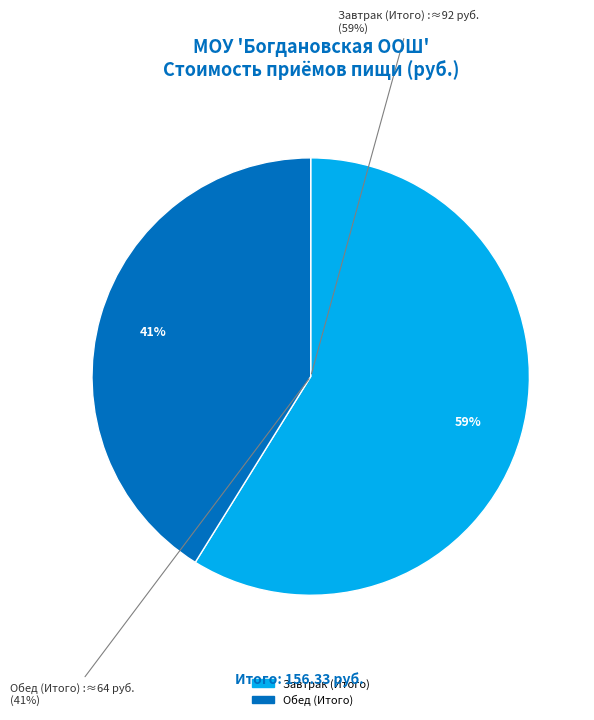

To the nearest percent, what is the combined percentage of Завтрак (Итого) and Обед (Итого)?

100%